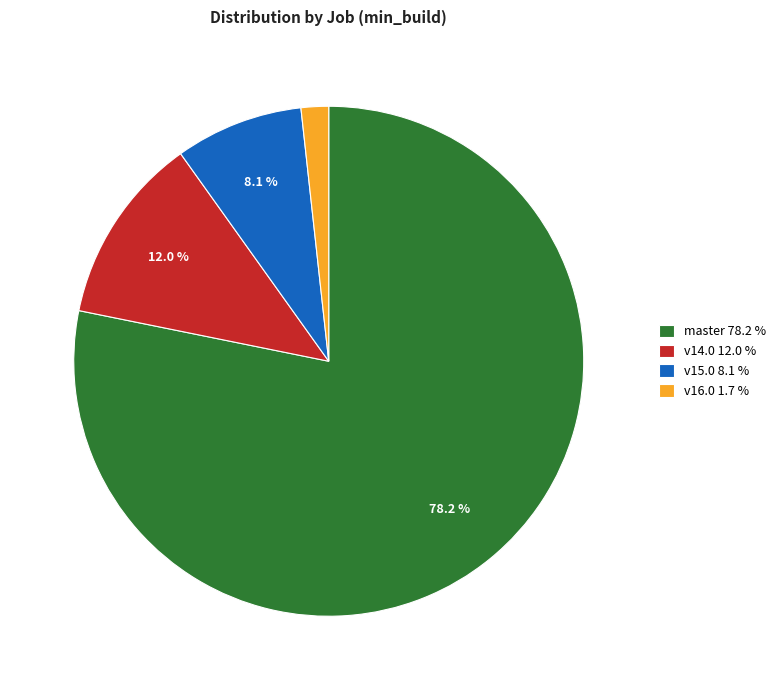

To the nearest percent, what is the difference between the largest and smallest slice percentages?

76%